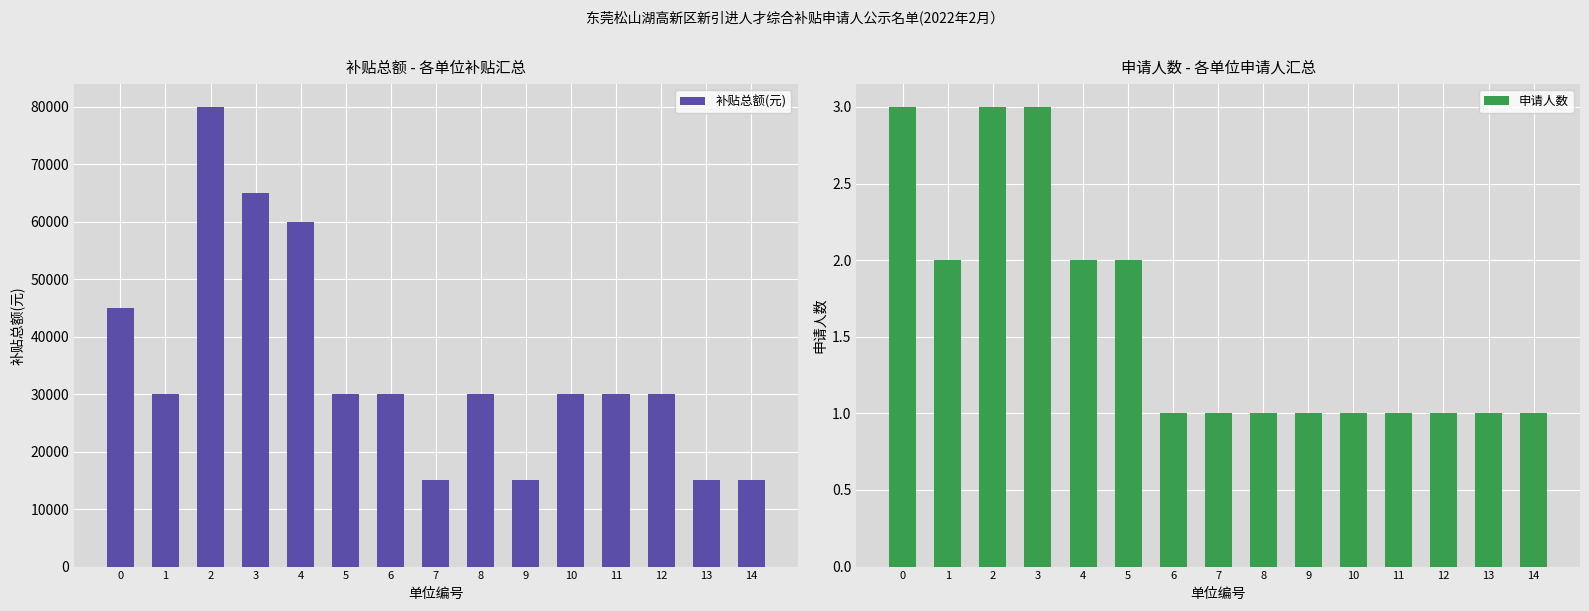

Rank the series by their maximum value, from lowest to highest.

申请人数, 补贴总额(元)